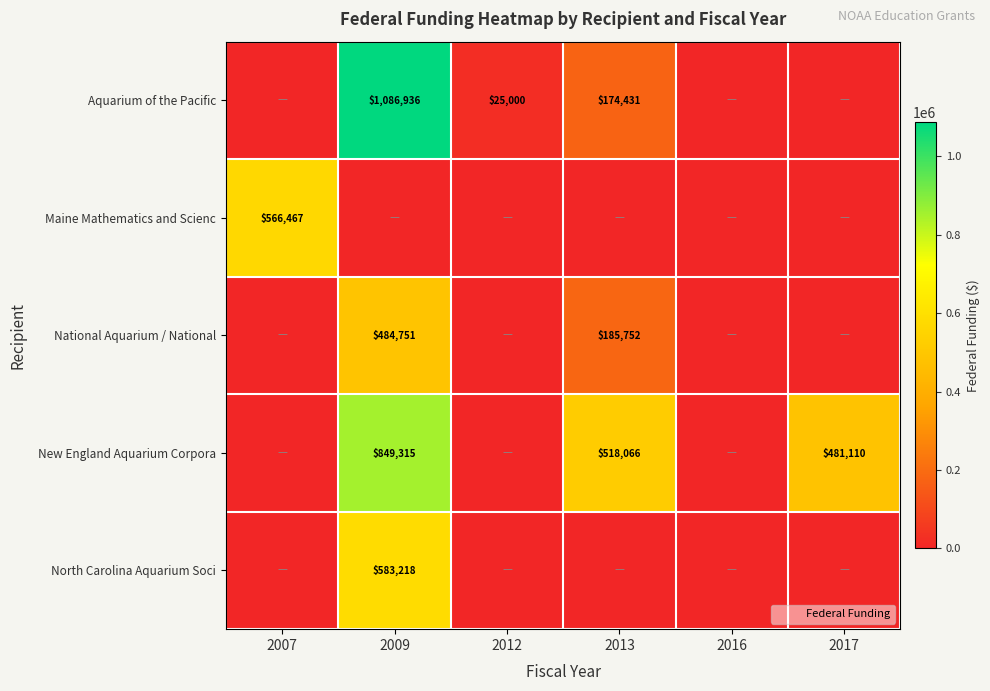

Between 2009 and 2016, which series saw the biggest shift?

Aquarium of the Pacific